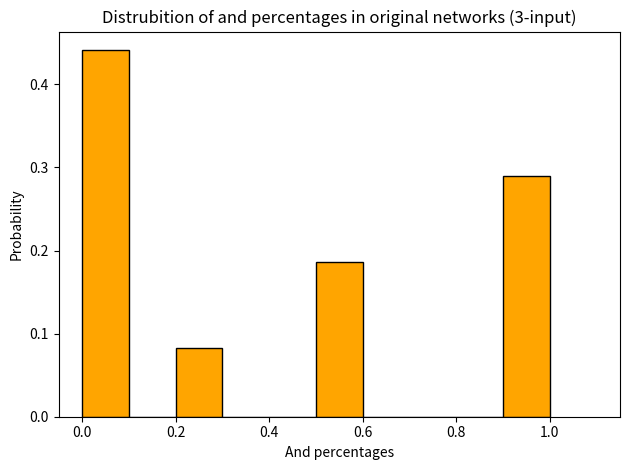

How tall is the bar that spans 0.5 to 0.6 on the x-axis? The values are not printed on the chart, so give them approximately, as read against the axis.

0.19